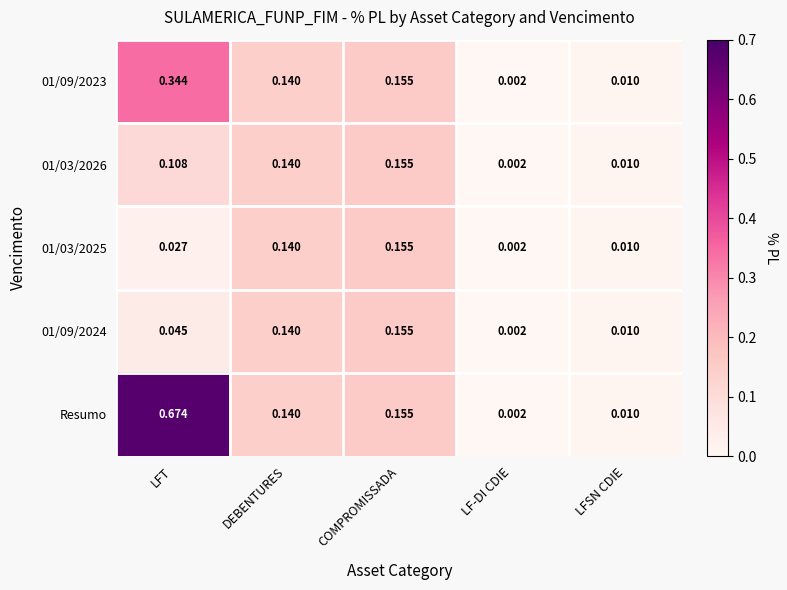

How many categories are shown in the chart?

5